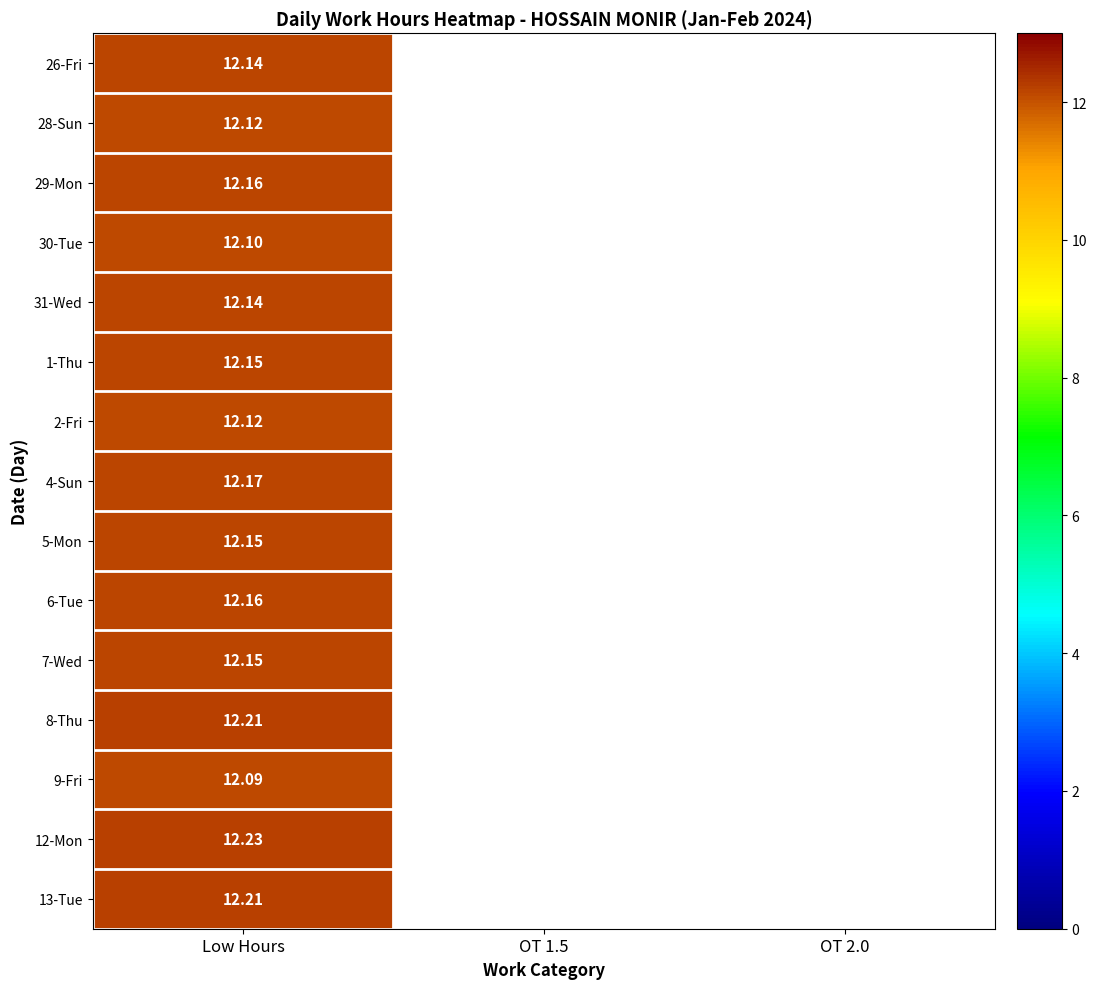

At Low Hours, list the series in order from largest to smallest.

12-Mon, 8-Thu, 13-Tue, 4-Sun, 29-Mon, 6-Tue, 1-Thu, 5-Mon, 7-Wed, 26-Fri, 31-Wed, 28-Sun, 2-Fri, 30-Tue, 9-Fri